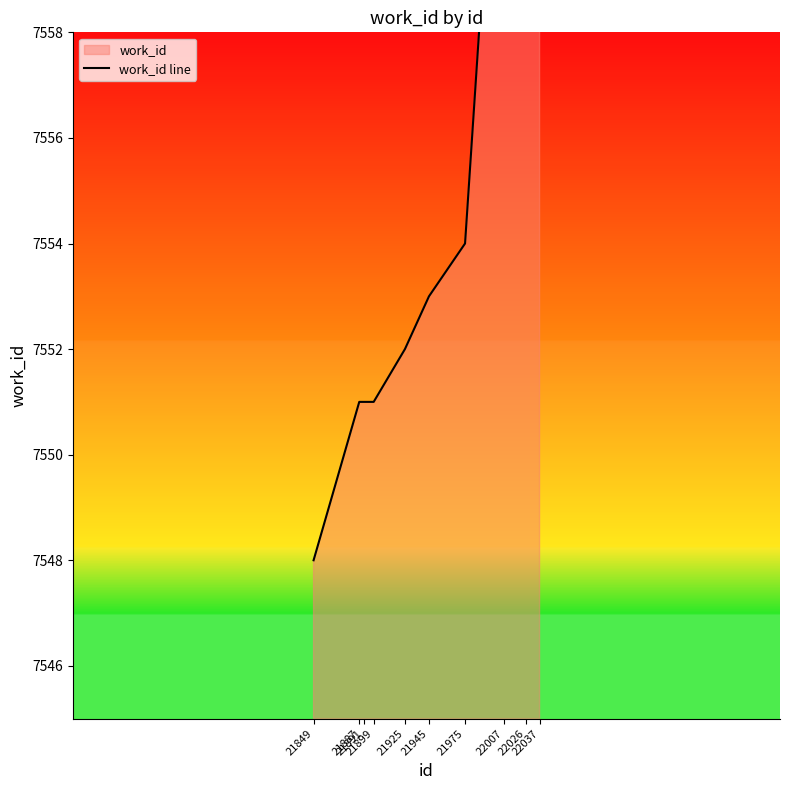

List the labels in order of value, largest first.

22007, 22026, 22037, 21975, 21945, 21925, 21887, 21891, 21899, 21849